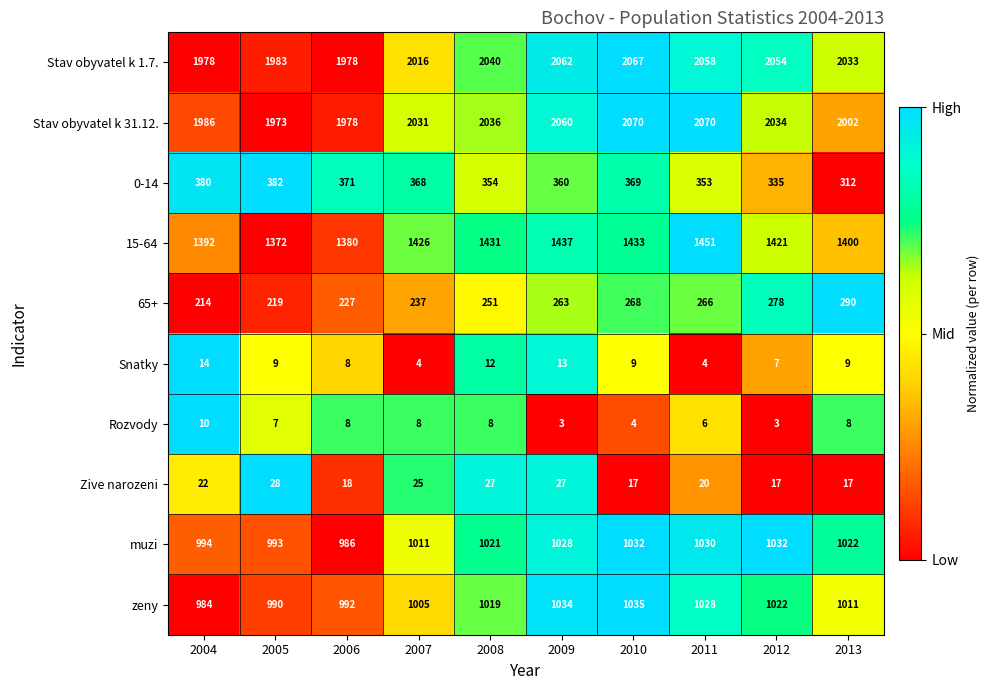

What is the spread (max minus min) of values at 2013?

2025